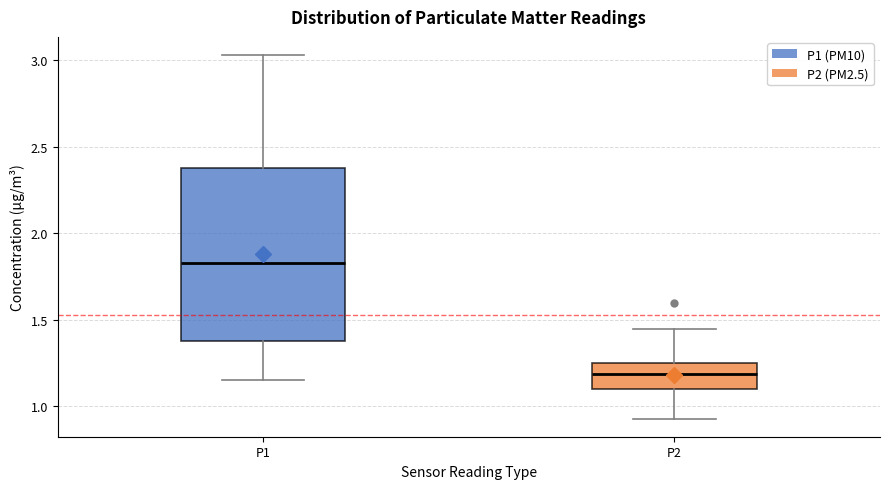

Which box is the tallest, from its lower edge to its upper edge?

P1